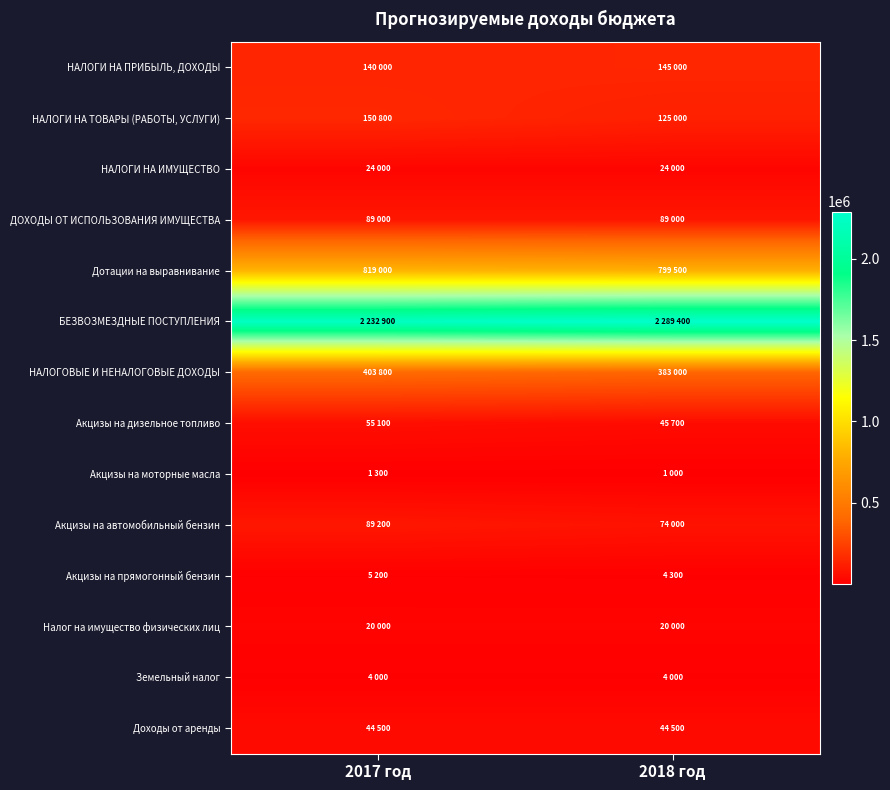

At which category is the sum across all series the highest?

2017 год